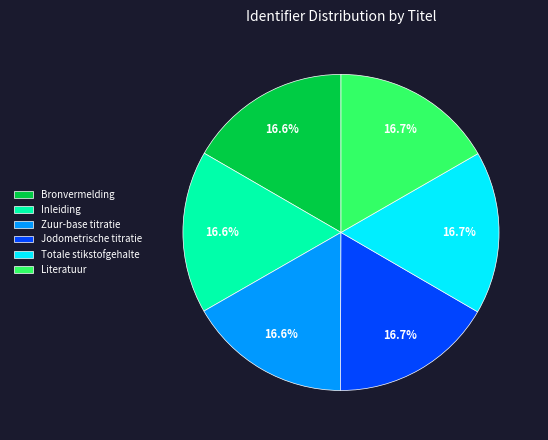

To the nearest percent, what is the combined percentage of Literatuur and Totale stikstofgehalte?

33%